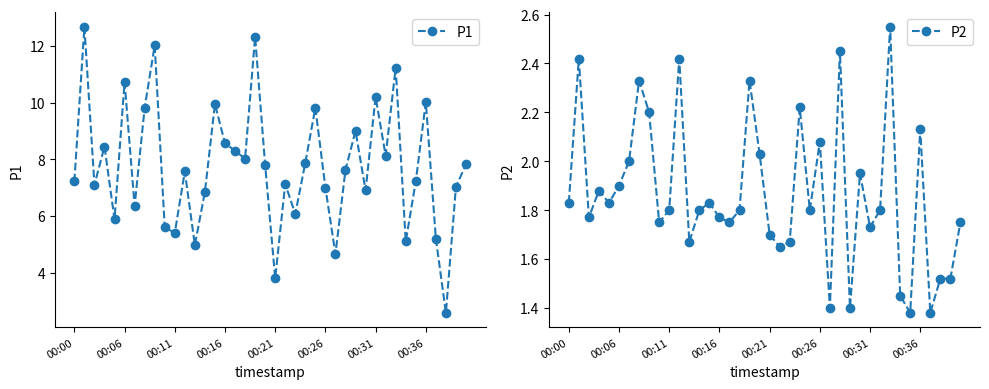

The P1 series shows 5.2 at 39. True or false?

False